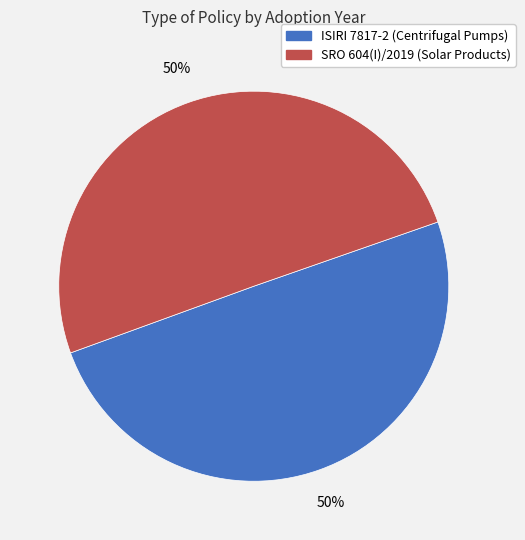

To the nearest percent, what is the average slice percentage?

50%